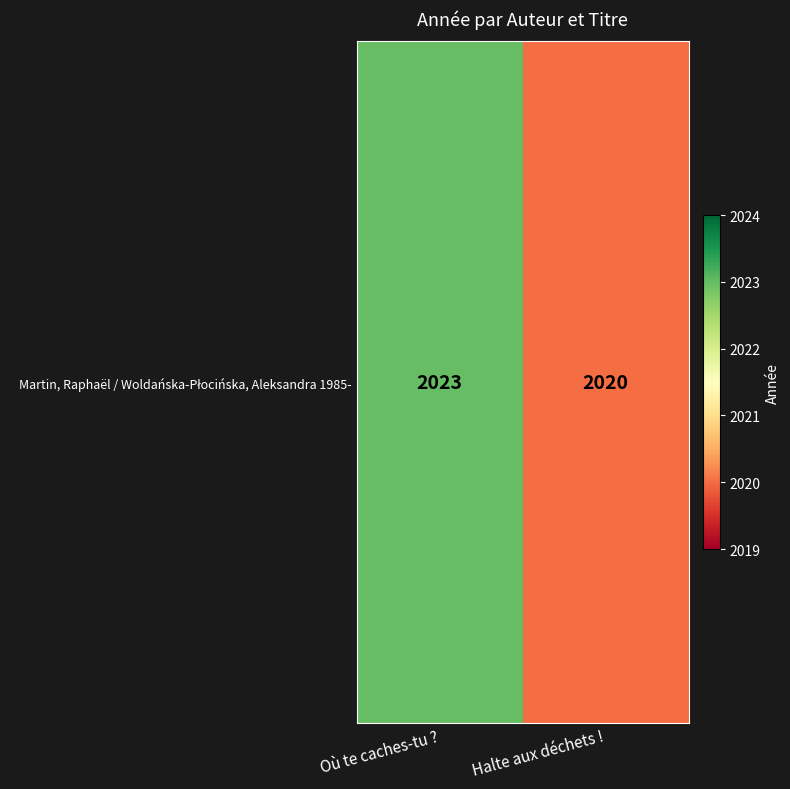

Reading left to right, list all the values displayed in this chart.

2023	2020